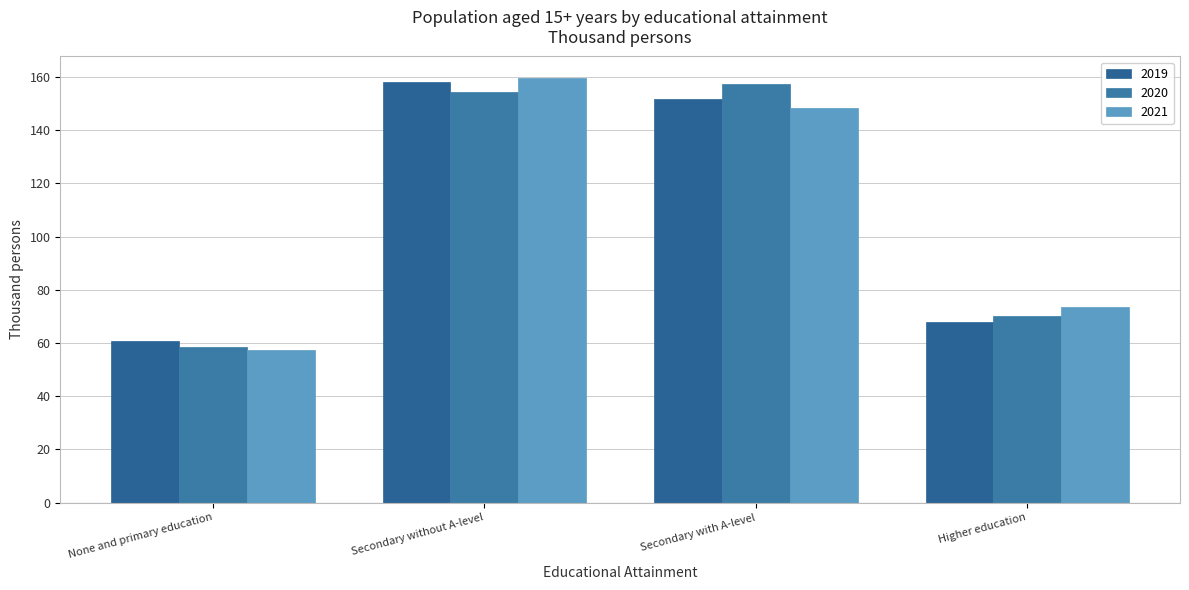

Is it true that 2020 equals 70.0 at Higher education?

True